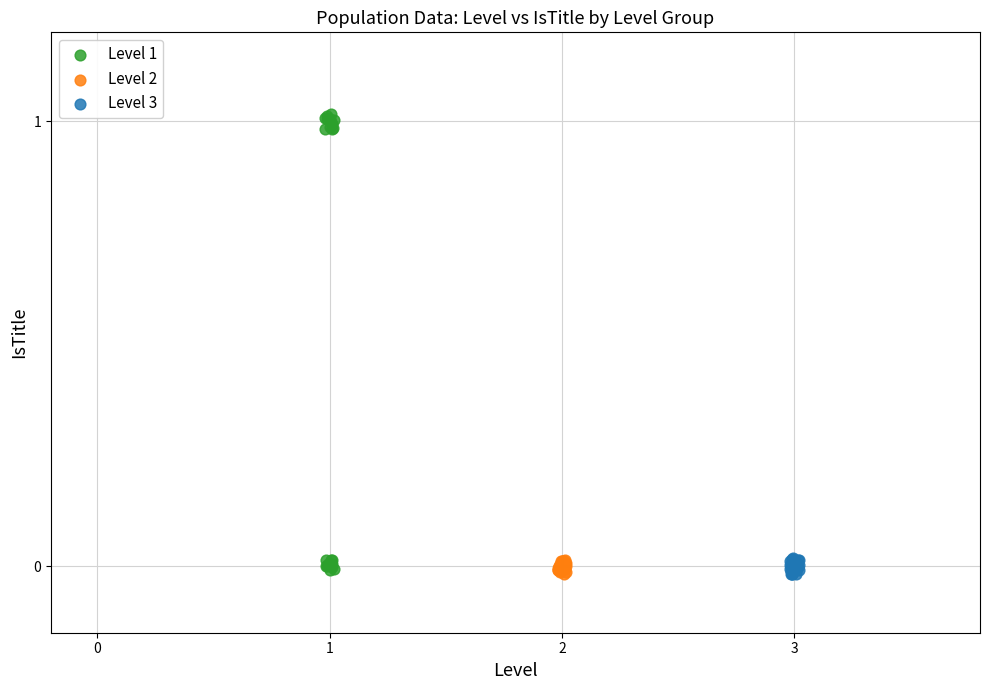

Which series contains the highest Y value?

Level 1